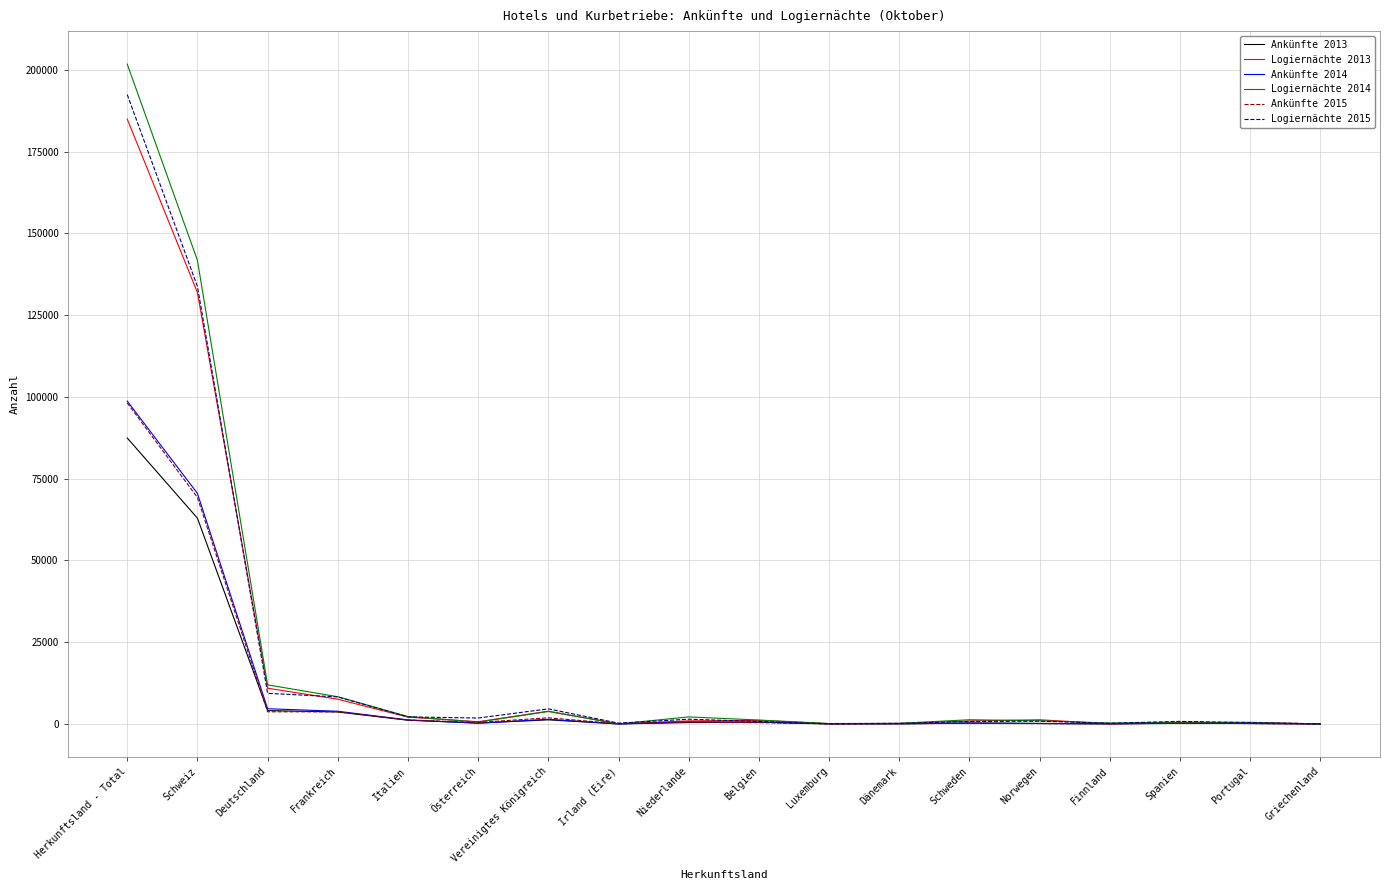

What is the sum of all Ankünfte 2014 values?

183285